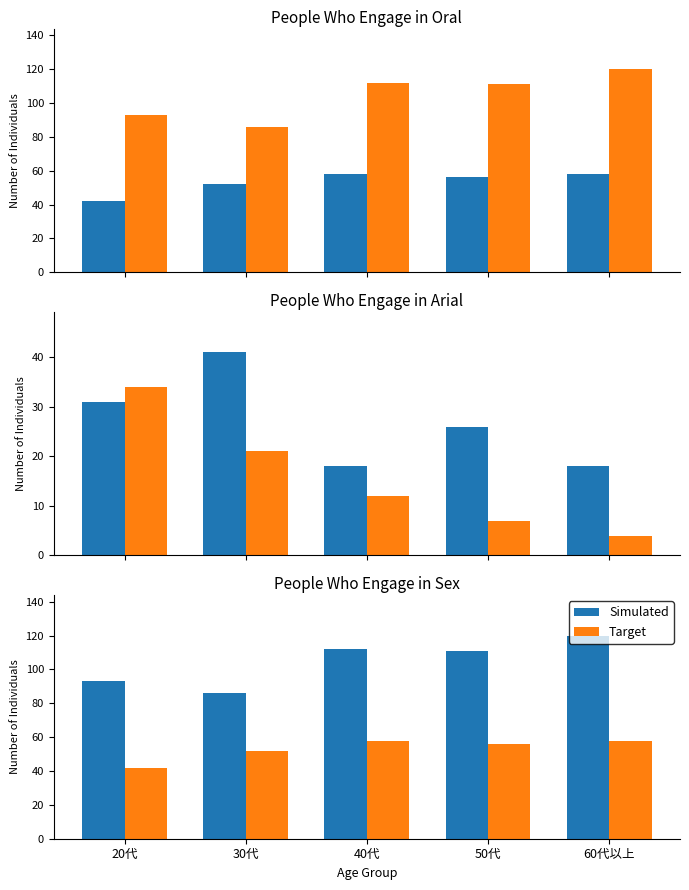

Between 40代 and 60代以上, which series saw the biggest shift?

Simulated